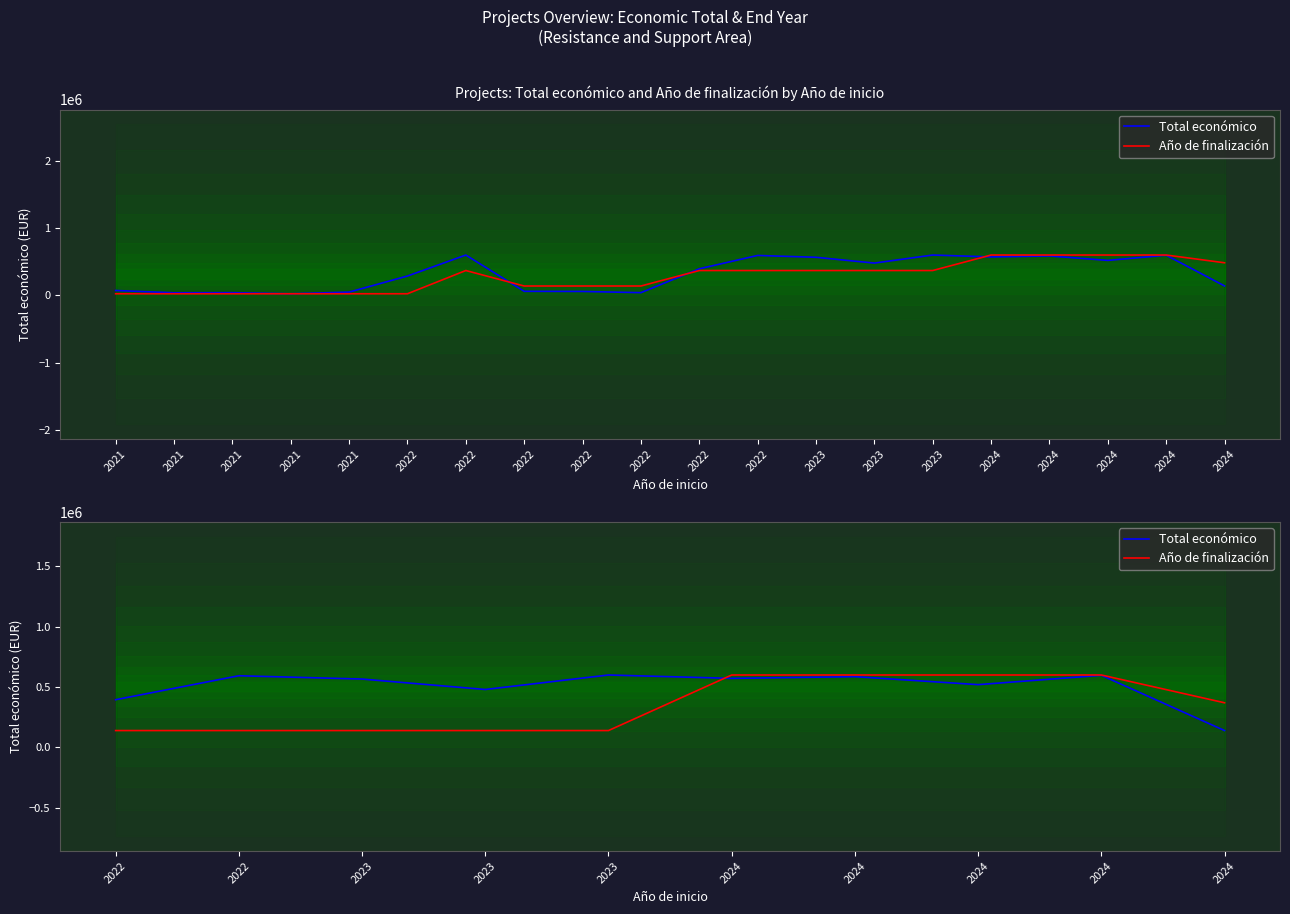

Count the number of categories in the chart.

10